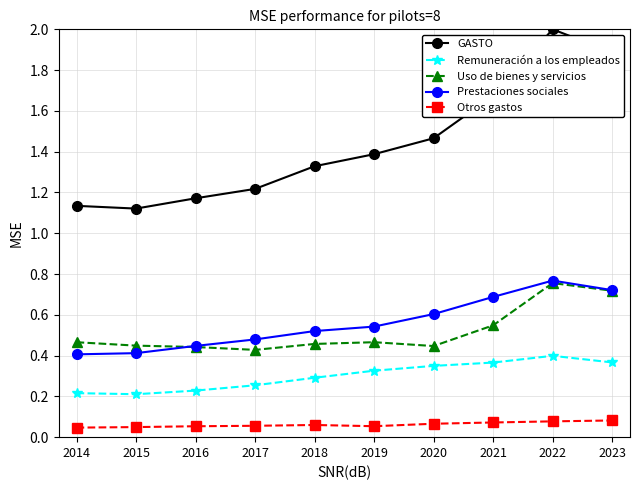

At 2021, list the series in order from smallest to largest.

Otros gastos, Remuneración a los empleados, Uso de bienes y servicios, Prestaciones sociales, GASTO